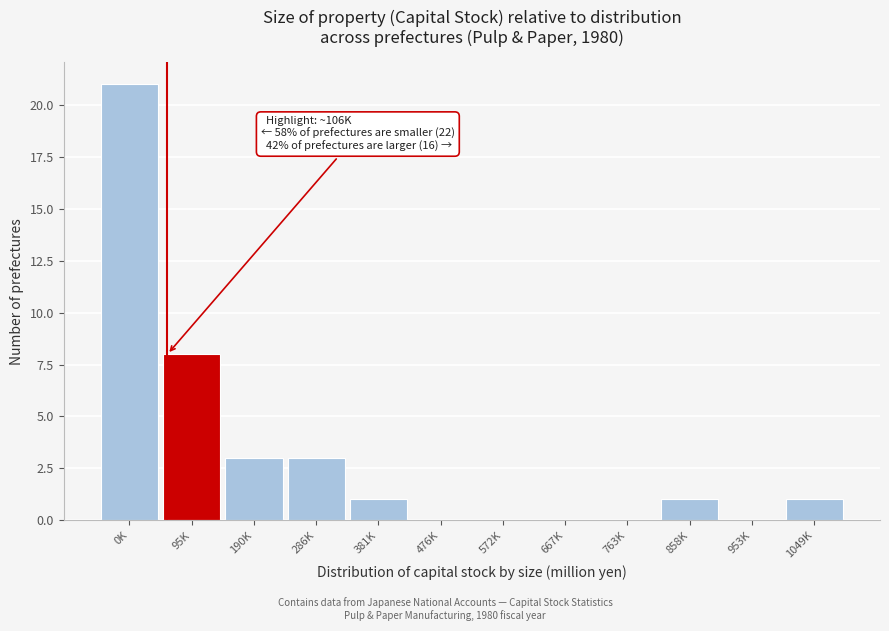

Which label corresponds to the largest value in the chart?

0K